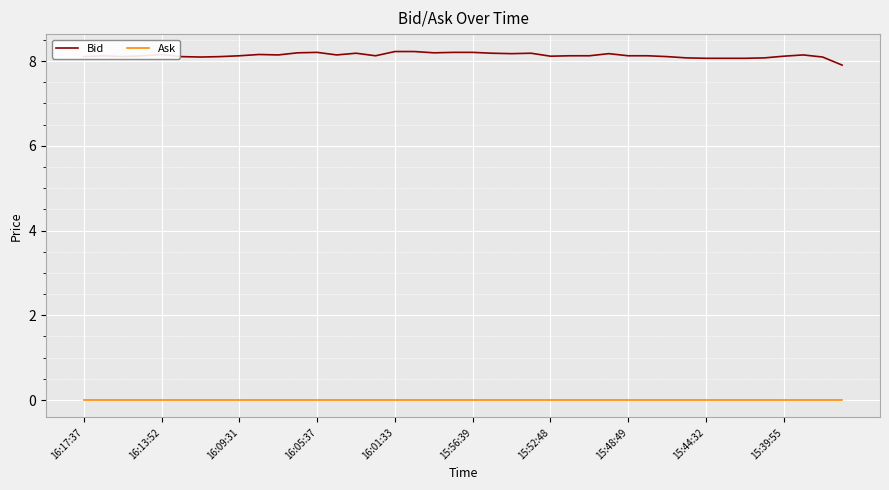

Which series has the widest spread of values?

Bid